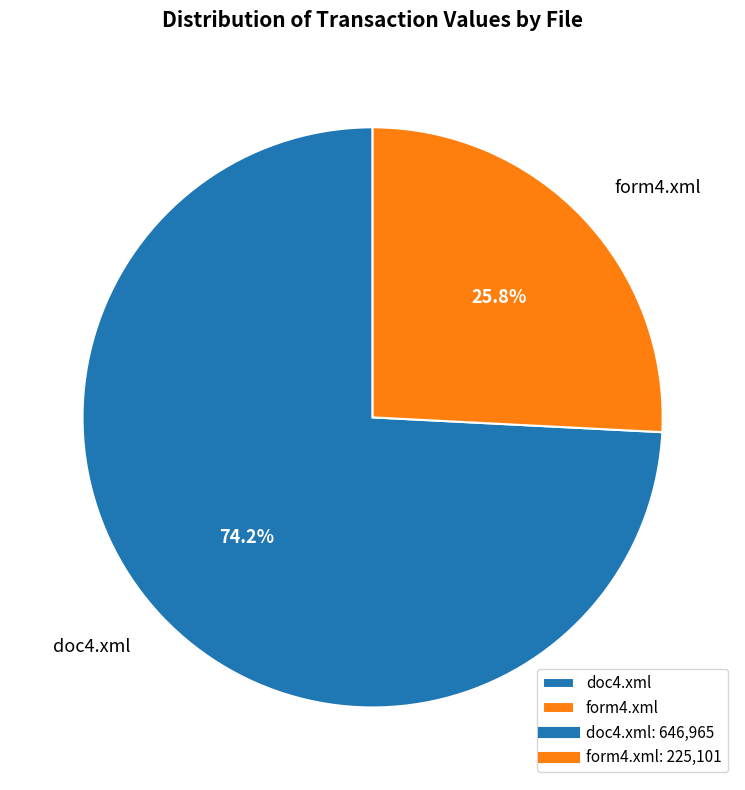

True or false: form4.xml accounts for 16% of the total.

False